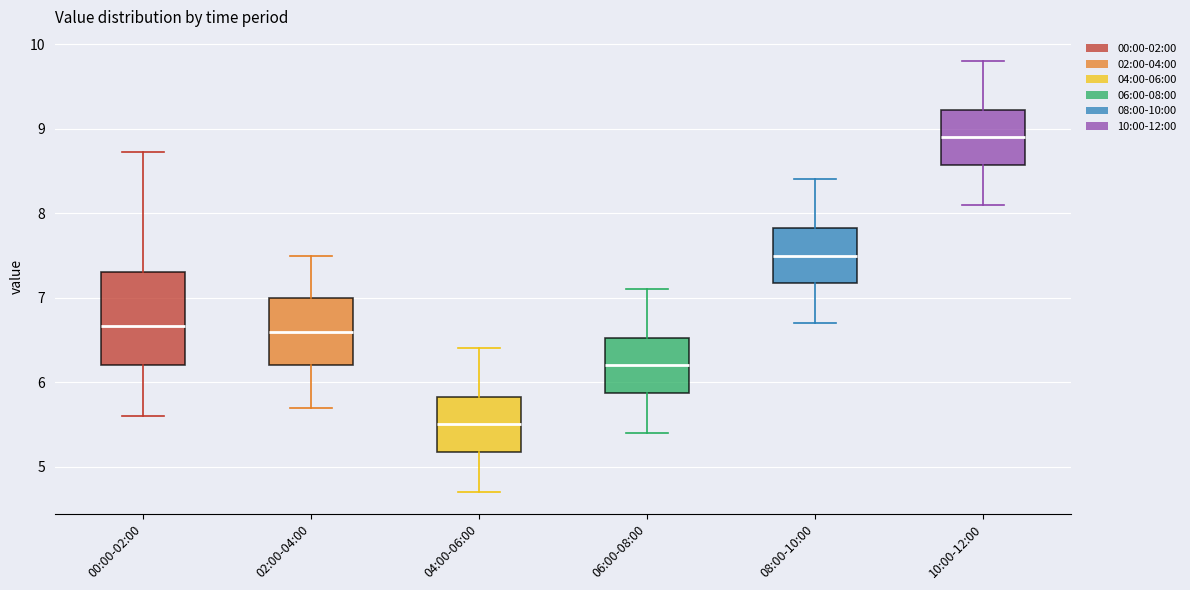

Where is the upper edge of the box for 04:00-06:00 on the y-axis? The values are not printed on the chart, so give them approximately, as read against the axis.

5.8